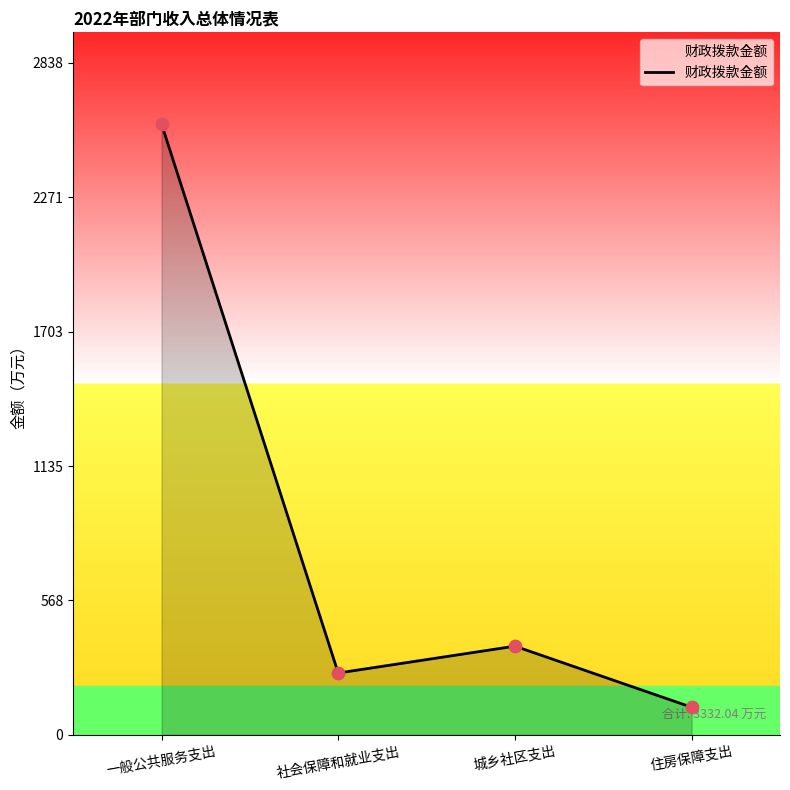

What is the ratio of the value at 城乡社区支出 to the value at 一般公共服务支出?

0.1